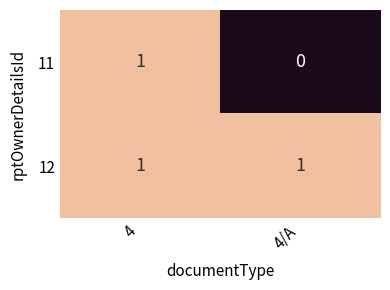

Which category has the highest value in the 11 series?

4